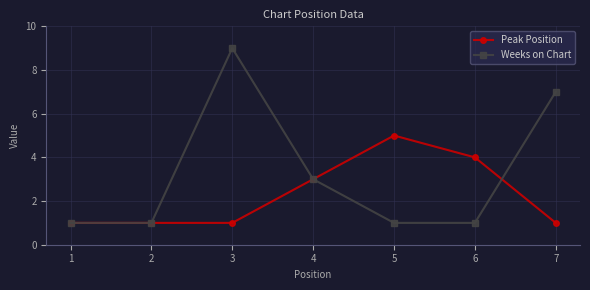

Rank the series by their maximum value, from highest to lowest.

Weeks on Chart, Peak Position